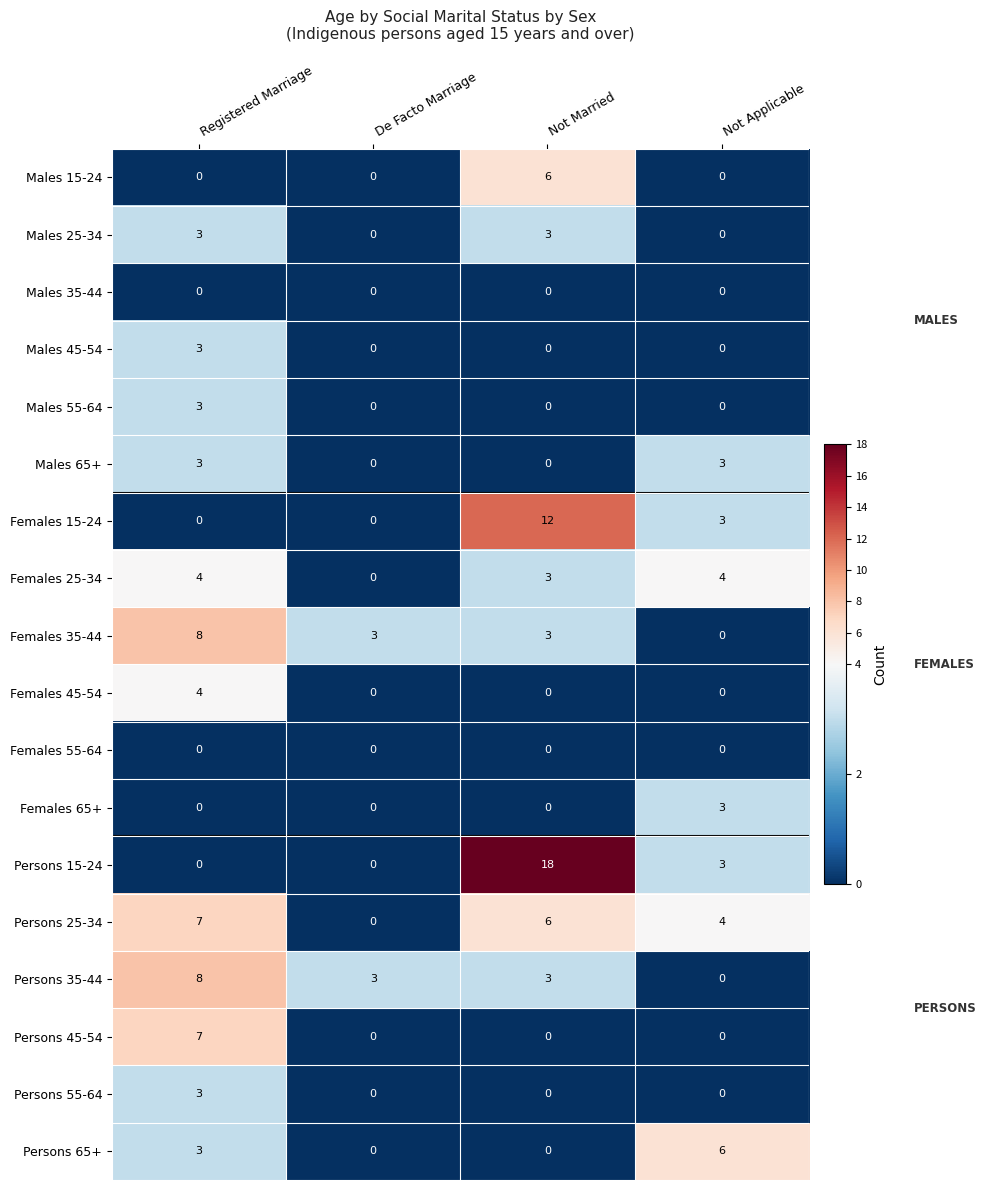

Which category has the highest value in the Persons 35-44 series?

Registered Marriage